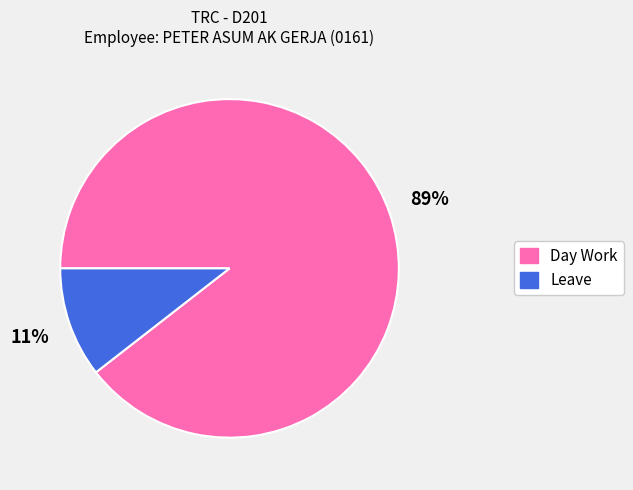

Between Leave and Day Work, which is larger?

Day Work